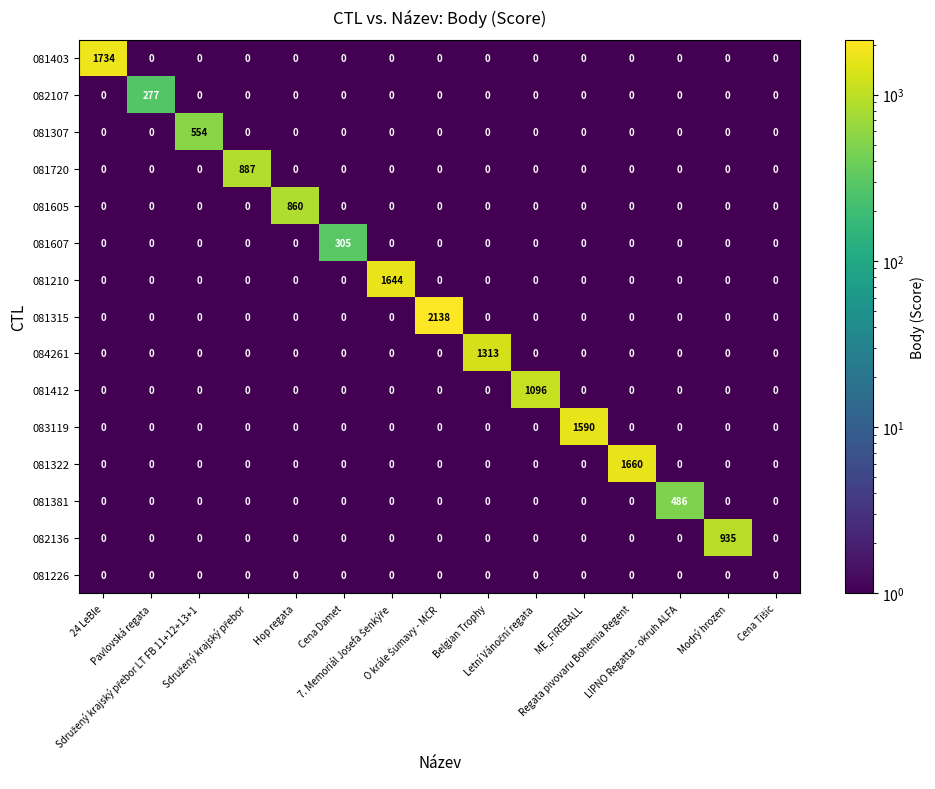

Which series has the largest range (max minus min)?

081315